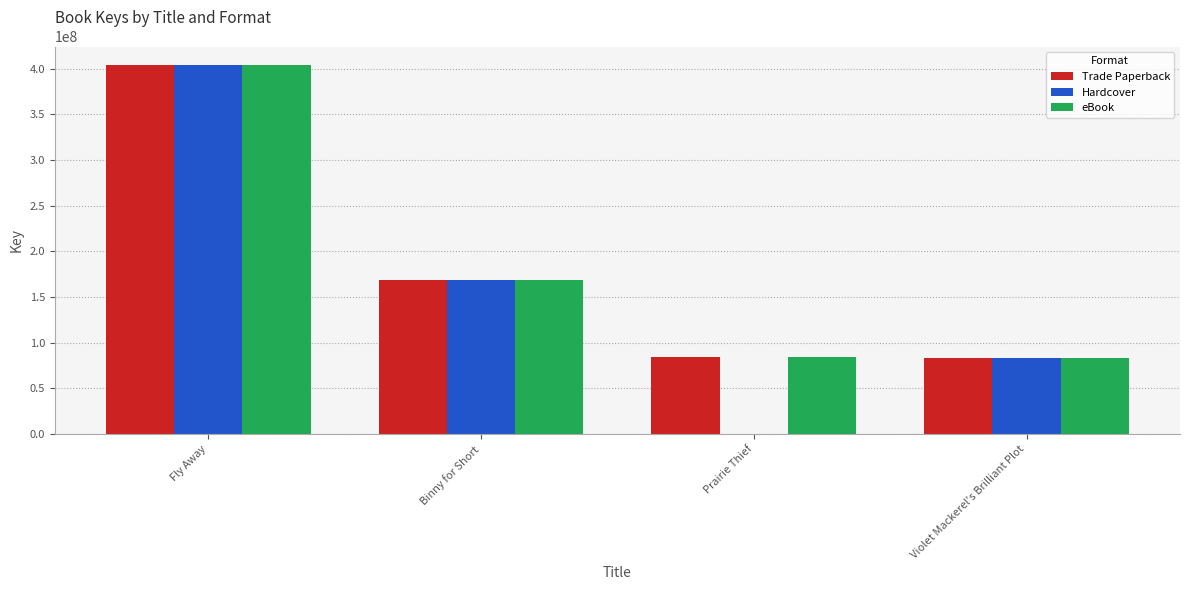

Which label corresponds to the largest value in the chart?

Fly Away